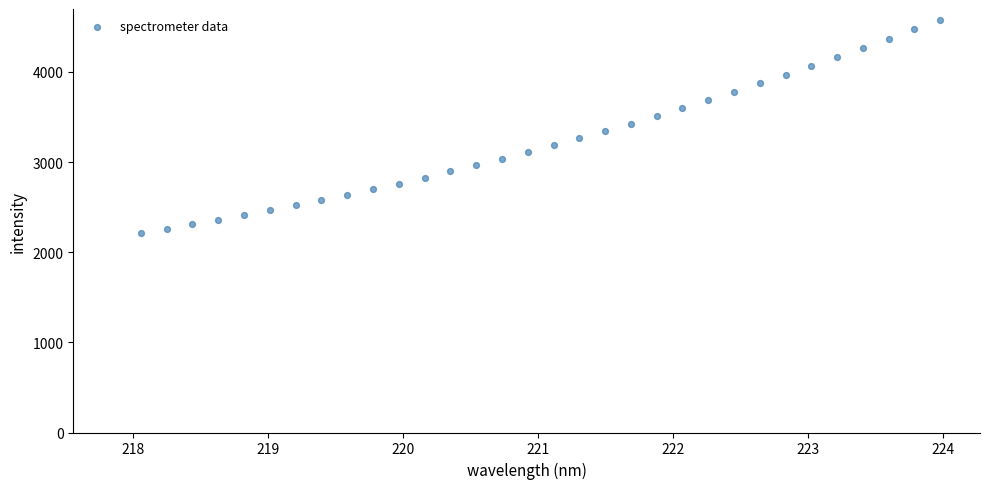

What is the range of X values (max minus min)?

5.9